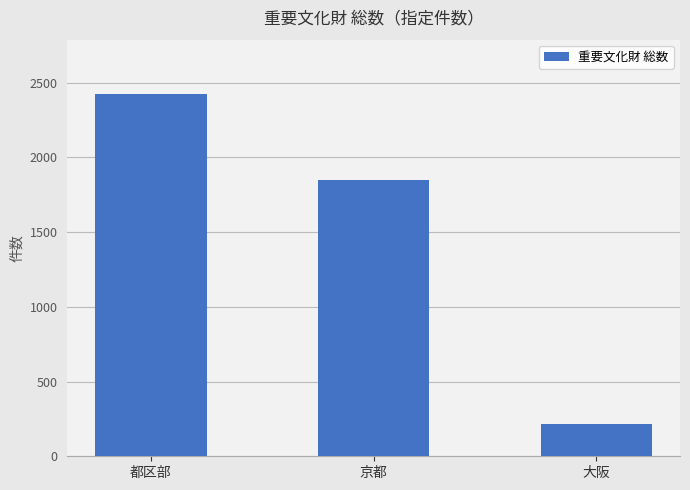

Reading left to right, transcribe all the data shown in this chart.

2424	1846	217